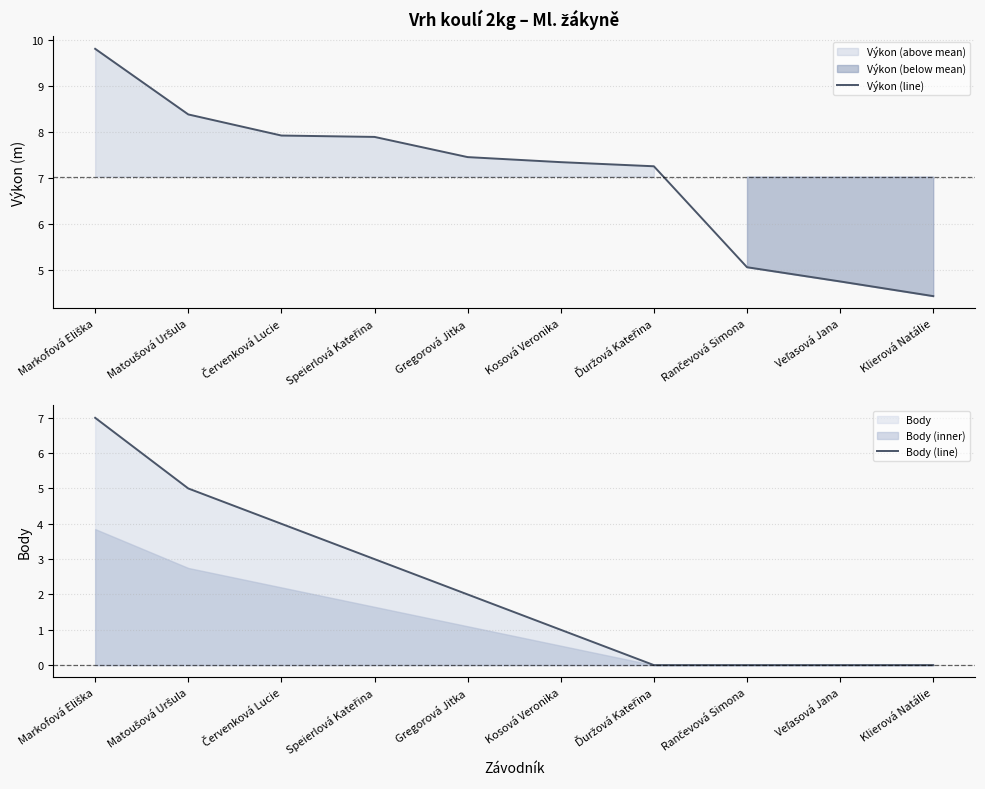

Which series changed the most between Gregorová Jitka and Ďuržová Kateřina?

Body (line)